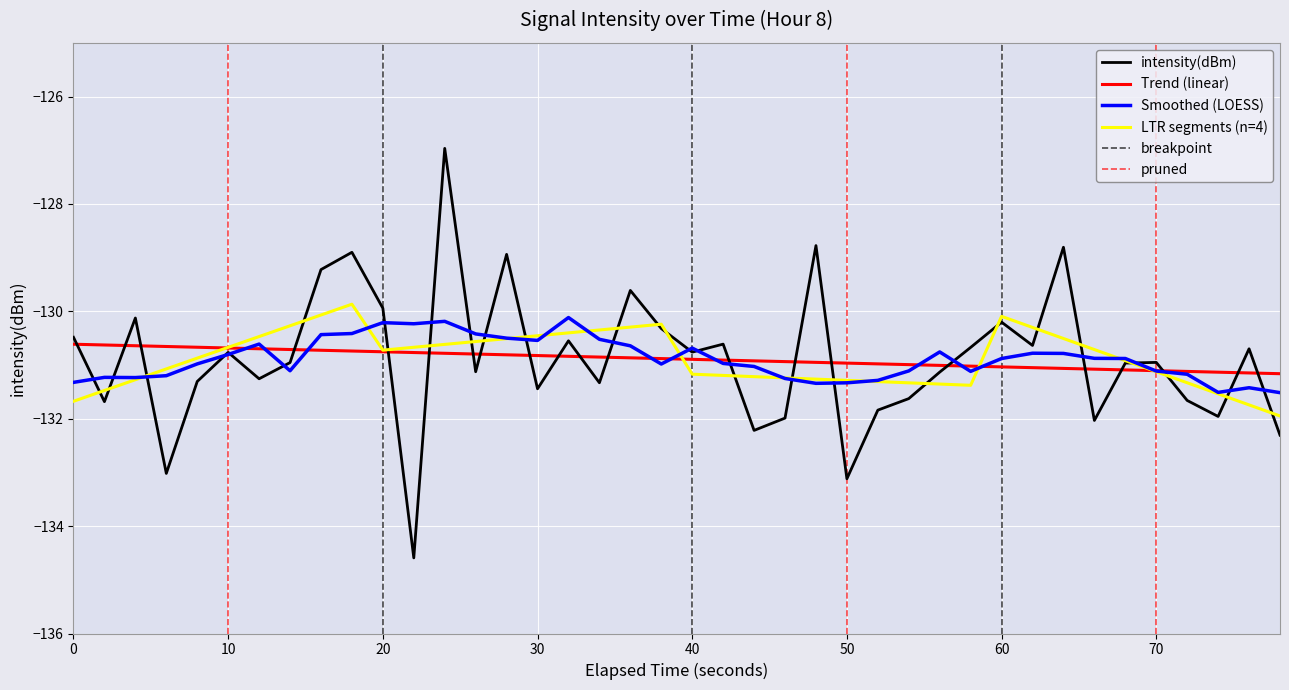

What is the difference between the second highest and second lowest values?

4.3